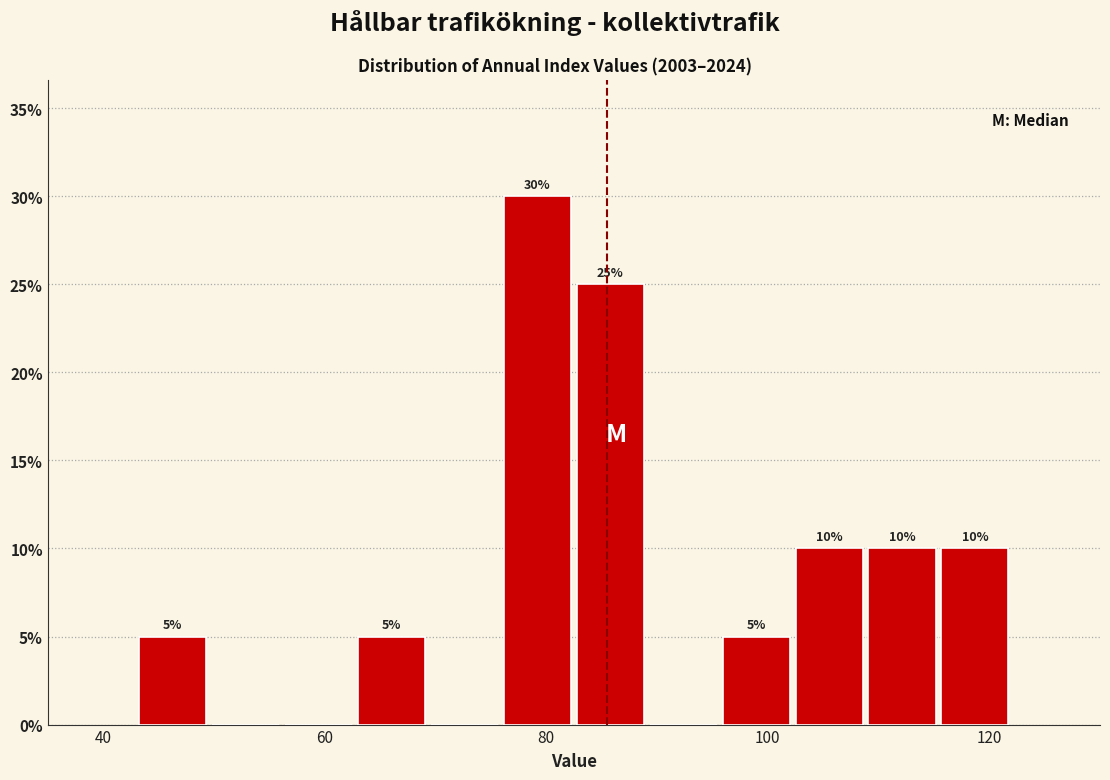

Around what value on the x-axis is the tallest bar? Give the approximate position of its centre, as read against the axis.

80